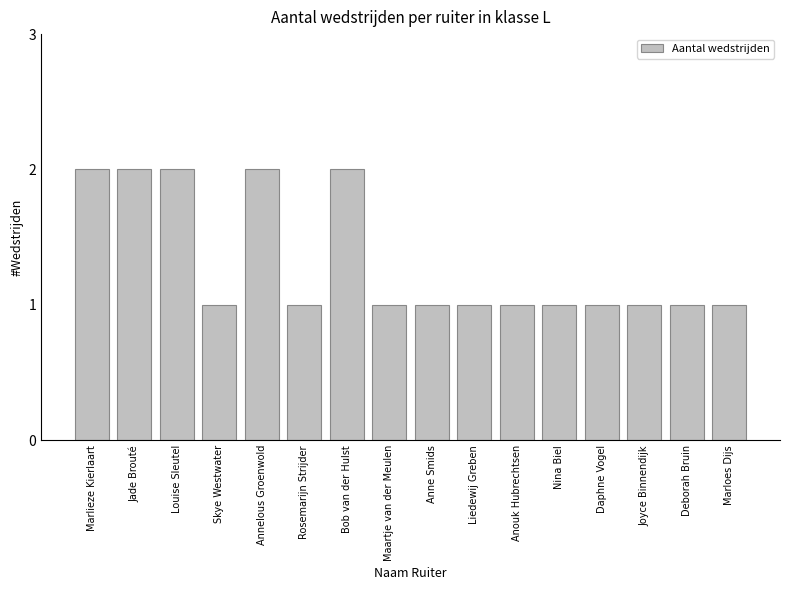

Reading left to right, list all the values displayed in this chart.

Marlieze Kierlaart=2	Jade Brouté=2	Louise Sleutel=2	Skye Westwater=1	Annelous Groenwold=2	Rosemarijn Strijder=1	Bob van der Hulst=2	Maartje van der Meulen=1	Anne Smids=1	Liedewij Greben=1	Anouk Hubrechtsen=1	Nina Biel=1	Daphne Vogel=1	Joyce Binnendijk=1	Deborah Bruin=1	Marloes Dijs=1